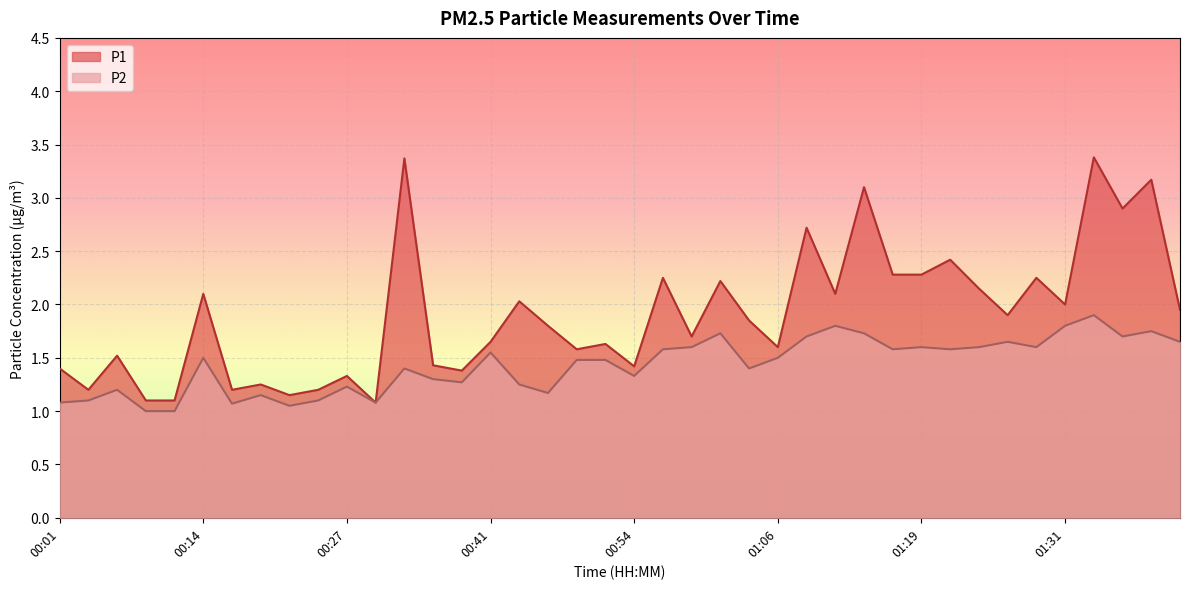

True or false: P2 has a value of 0.8 at 00:46.

False